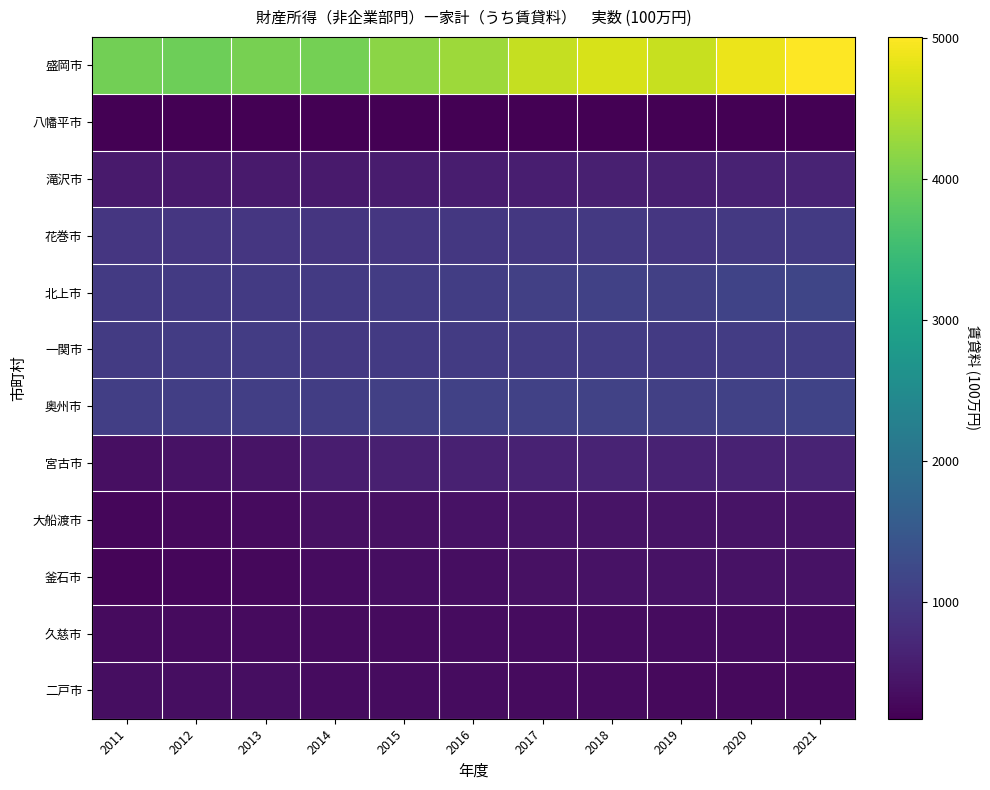

Reading left to right, list all the values displayed in this chart.

盛岡市: 2011=3976	2012=3942	2013=4005	2014=3997	2015=4157	2016=4301	2017=4586	2018=4714	2019=4600	2020=4859	2021=5005
八幡平市: 2011=181	2012=184	2013=186	2014=181	2015=183	2016=185	2017=179	2018=180	2019=173	2020=177	2021=180
滝沢市: 2011=517	2012=516	2013=528	2014=523	2015=546	2016=565	2017=580	2018=596	2019=592	2020=640	2021=661
花巻市: 2011=941	2012=938	2013=942	2014=921	2015=939	2016=957	2017=959	2018=973	2019=944	2020=973	2021=999
北上市: 2011=997	2012=986	2013=989	2014=985	2015=1024	2016=1060	2017=1085	2018=1114	2019=1091	2020=1144	2021=1183
一関市: 2011=1021	2012=1024	2013=1025	2014=971	2015=992	2016=1014	2017=1019	2018=1039	2019=1000	2020=1026	2021=1048
奥州市: 2011=1063	2012=1068	2013=1075	2014=1055	2015=1079	2016=1102	2017=1106	2018=1126	2019=1088	2020=1110	2021=1136
宮古市: 2011=380	2012=403	2013=423	2014=566	2015=590	2016=616	2017=642	2018=657	2019=640	2020=642	2021=654
大船渡市: 2011=266	2012=290	2013=312	2014=385	2015=399	2016=415	2017=428	2018=437	2019=425	2020=433	2021=431
釜石市: 2011=242	2012=255	2013=268	2014=333	2015=344	2016=360	2017=388	2018=409	2019=401	2020=402	2021=406
久慈市: 2011=323	2012=323	2013=323	2014=318	2015=323	2016=329	2017=332	2018=336	2019=325	2020=334	2021=338
二戸市: 2011=346	2012=347	2013=347	2014=339	2015=336	2016=334	2017=319	2018=316	2019=297	2020=301	2021=302